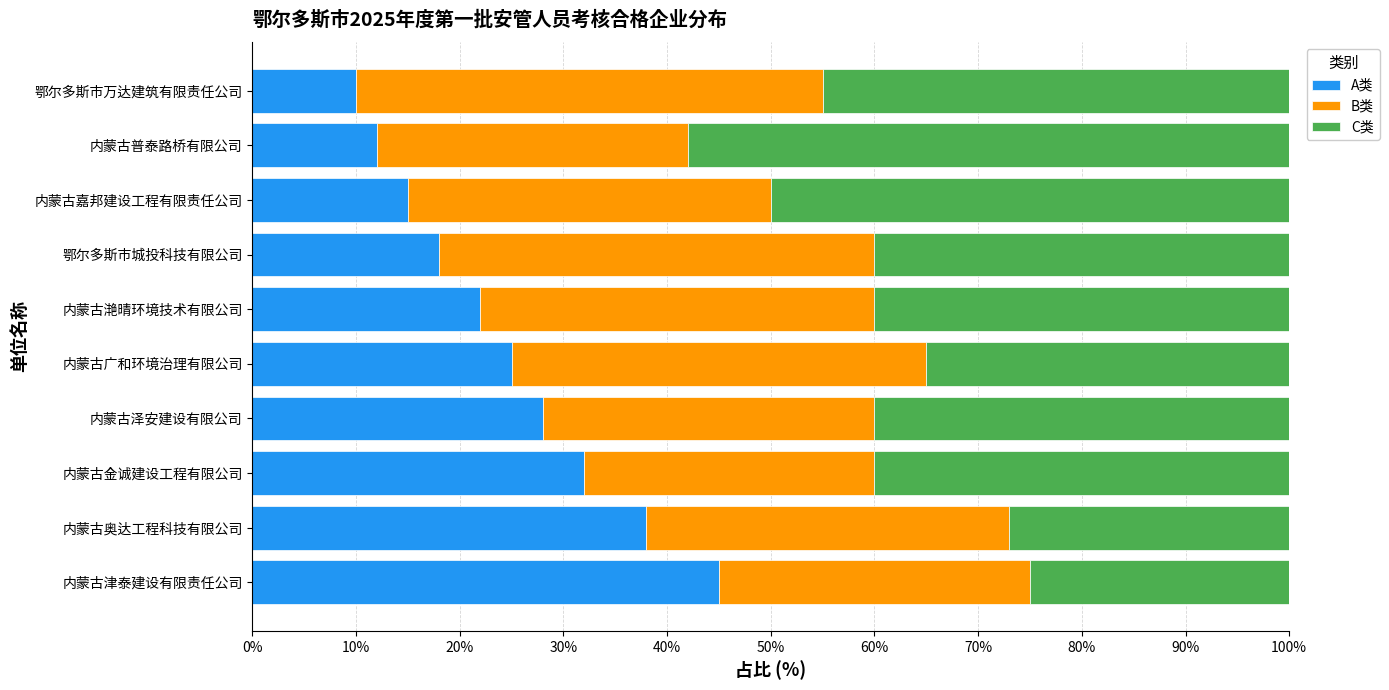

What is the sum of the A类 values at 内蒙古奥达工程科技有限公司 and 内蒙古普泰路桥有限公司?

50.0